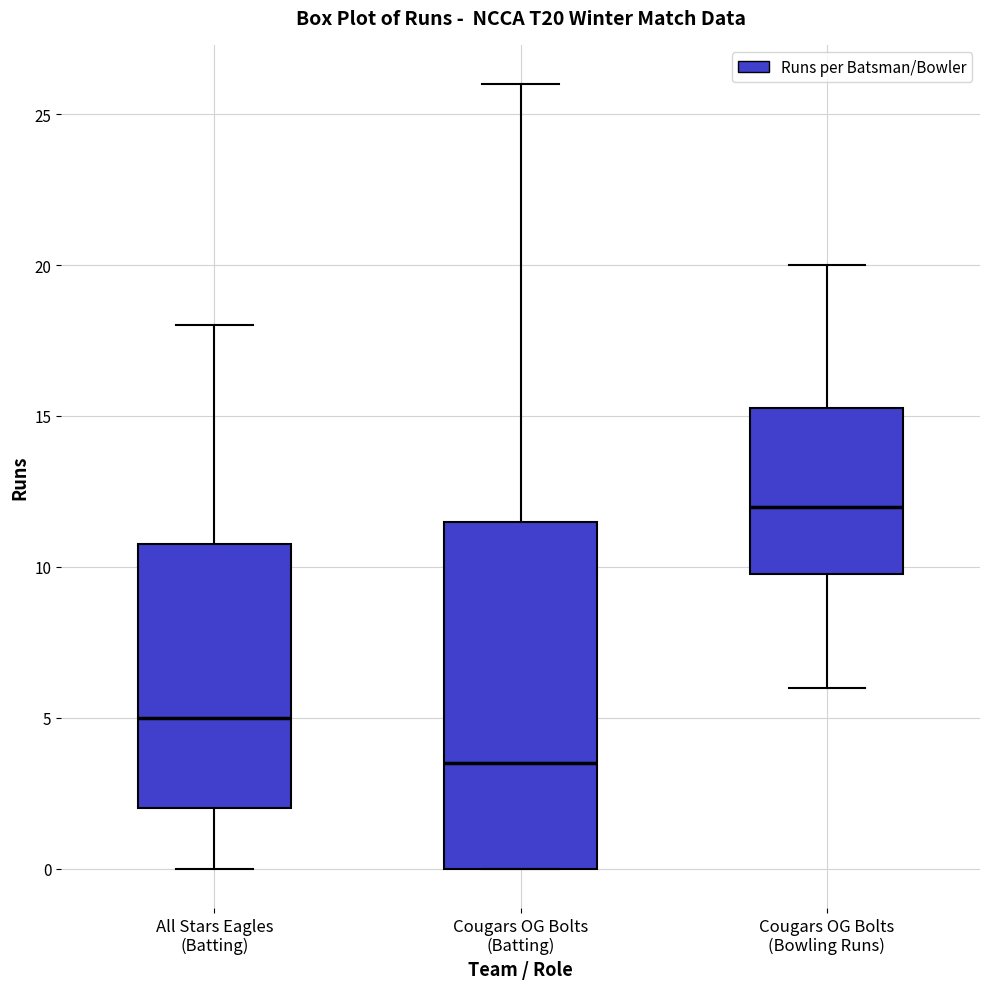

Reading left to right, transcribe this box plot: for each box, give where its median line is, the range the box spans, and where its two whiskers end, as read against the y-axis. The values are not printed on the chart, so give them approximately, as read against the axis.

All Stars Eagles (Batting): median 5.0, box 2.0 to 11.0, whiskers 0.0 to 18.0
Cougars OG Bolts (Batting): median 3.5, box 0.0 to 11.5, whiskers 0.0 to 26.0
Cougars OG Bolts (Bowling Runs): median 12.0, box 10.0 to 15.5, whiskers 6.0 to 20.0